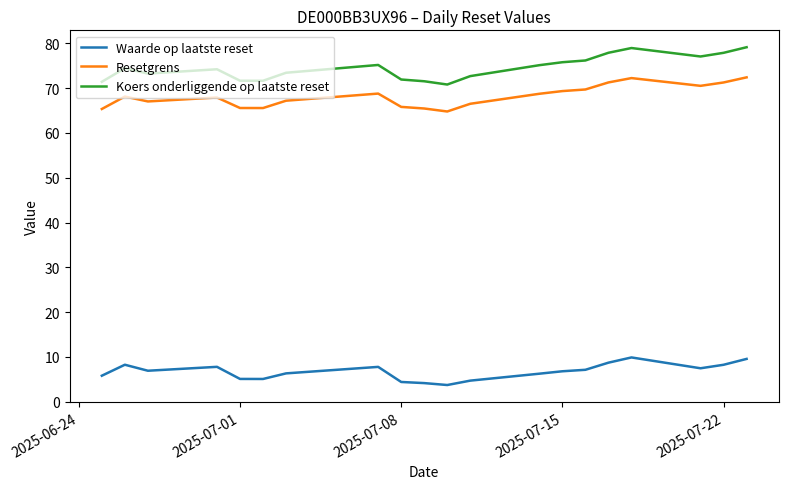

What is the minimum value for Koers onderliggende op laatste reset?

70.8